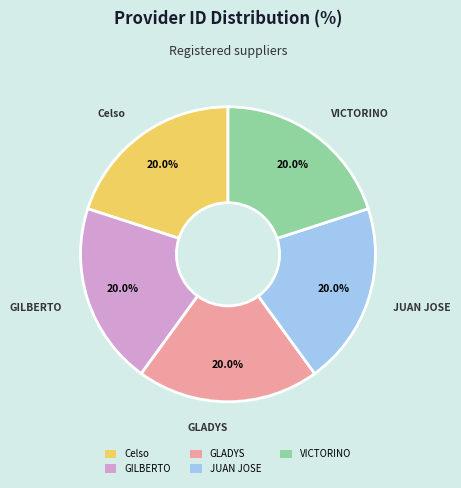

What percentage is NOT represented by VICTORINO?

80.0%